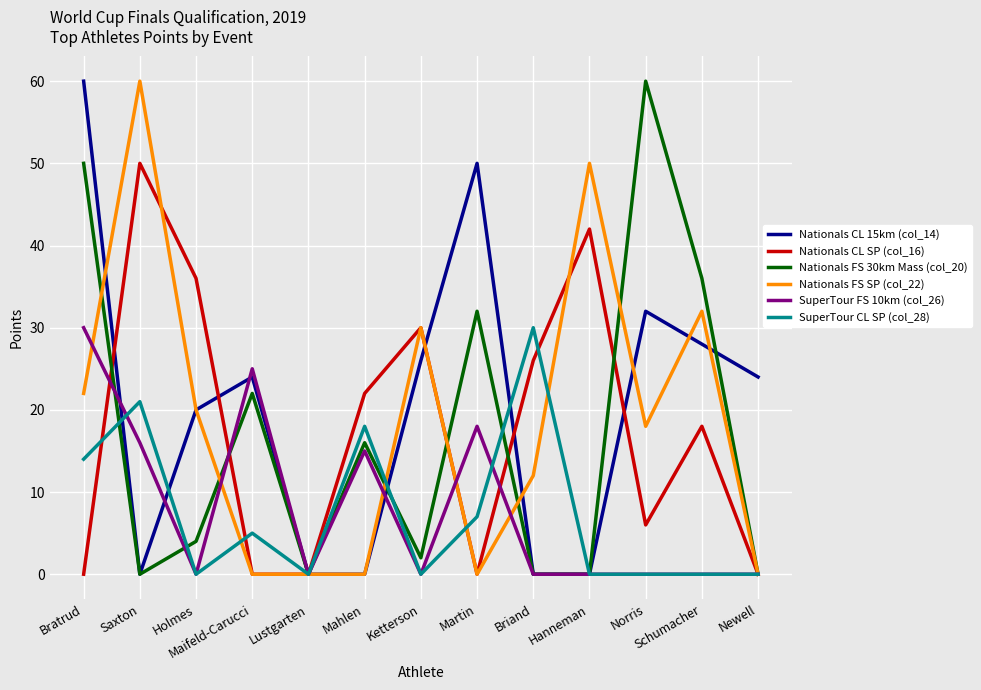

Reading left to right, list all the values displayed in this chart.

Nationals CL 15km (col_14): 60	0	20	24	0	0	26	50	0	0	32	28	24
Nationals CL SP (col_16): 0	50	36	0	0	22	30	0	26	42	6	18	0
Nationals FS 30km Mass (col_20): 50	0	4	22	0	16	2	32	0	0	60	36	0
Nationals FS SP (col_22): 22	60	20	0	0	0	30	0	12	50	18	32	0
SuperTour FS 10km (col_26): 30	16	0	25	0	15	0	18	0	0	0	0	0
SuperTour CL SP (col_28): 14	21	0	5	0	18	0	7	30	0	0	0	0